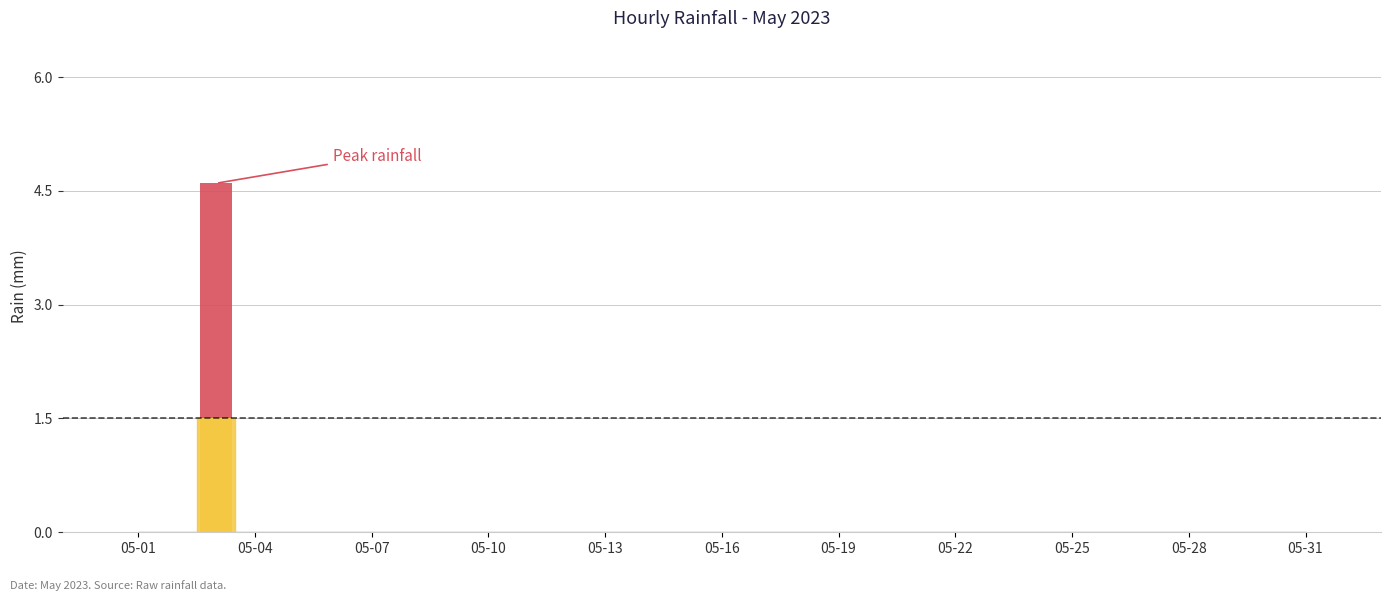

Where is the data nearest to the value 1?

05-01